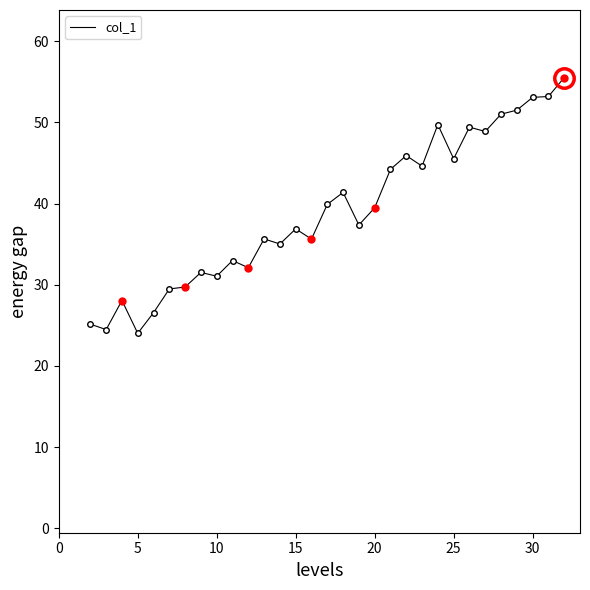

What is the smallest value displayed?

24.0